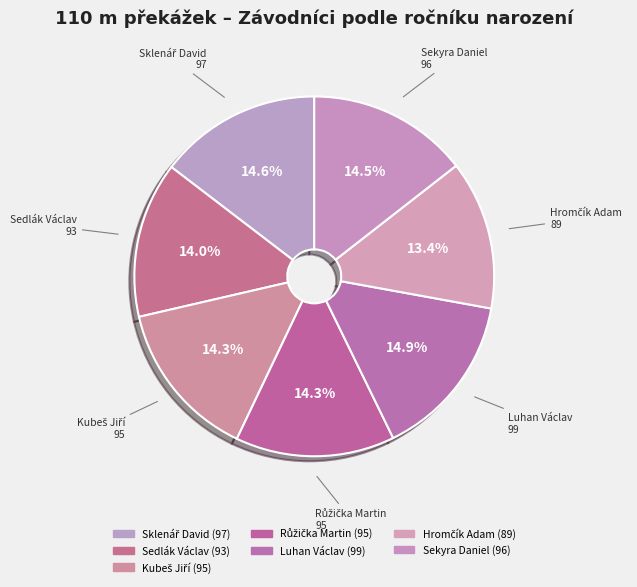

Count the number of slices in the pie.

7